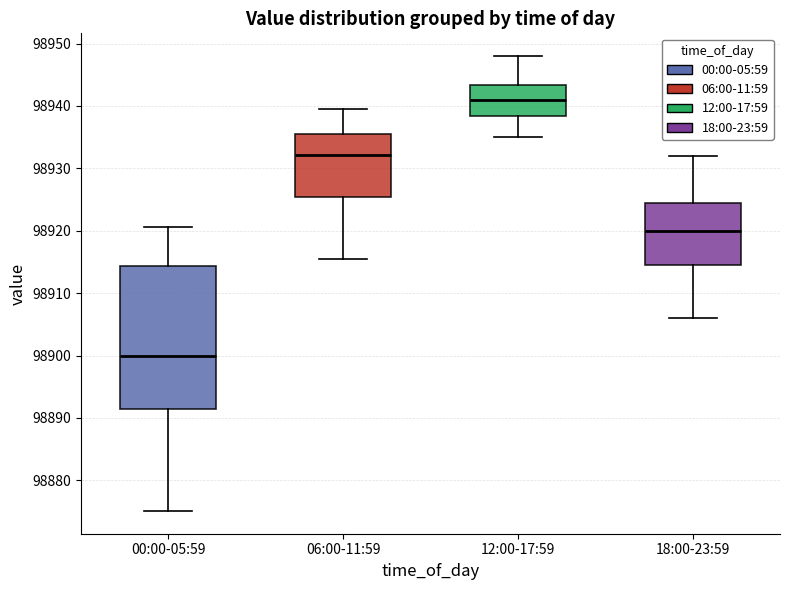

Comparing the boxes themselves (not the whiskers), which one is the tallest?

00:00-05:59